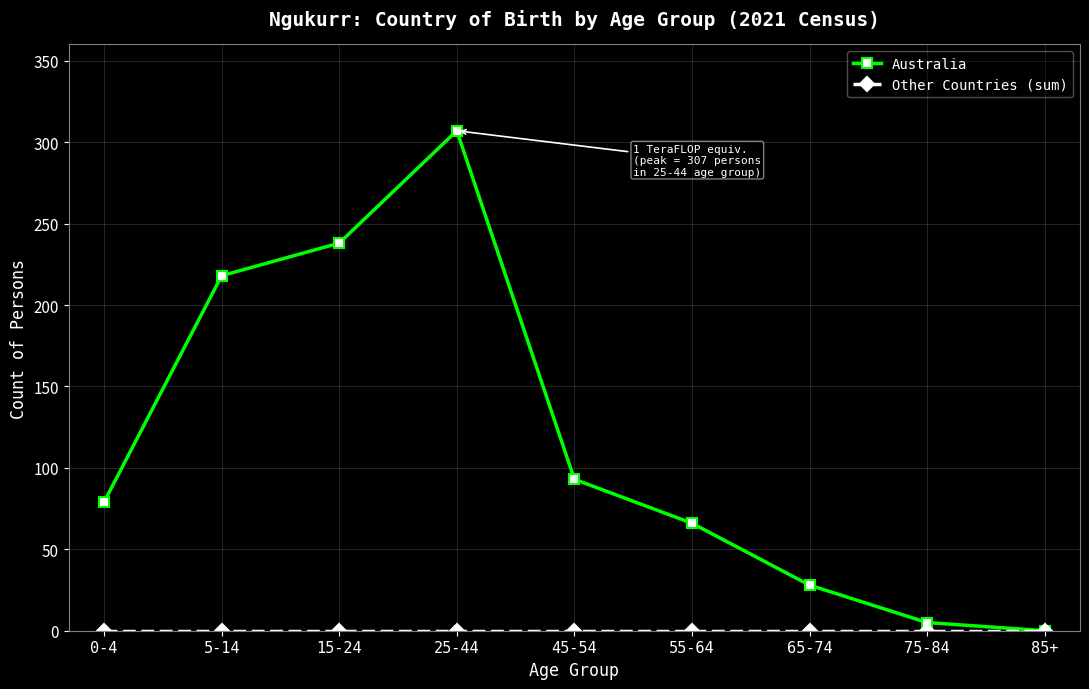

True or false: Australia has a value of 0 at 85+.

True